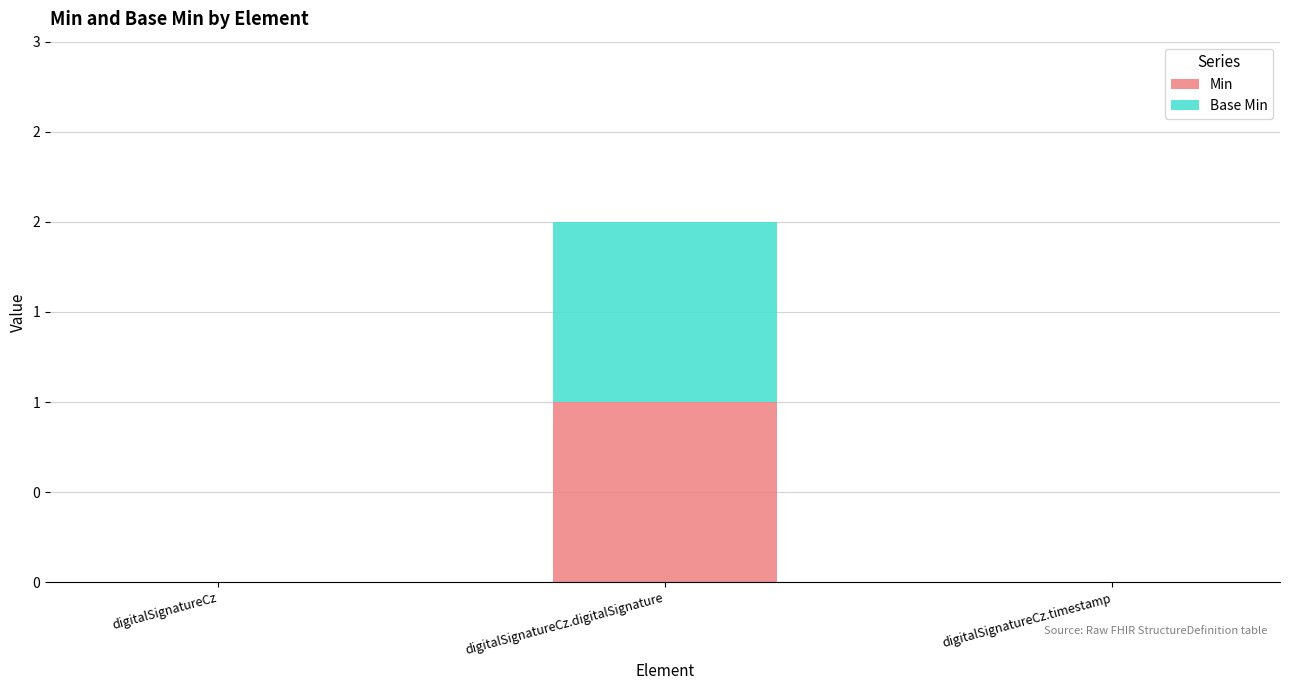

What are all the series names shown in the legend?

Min, Base Min